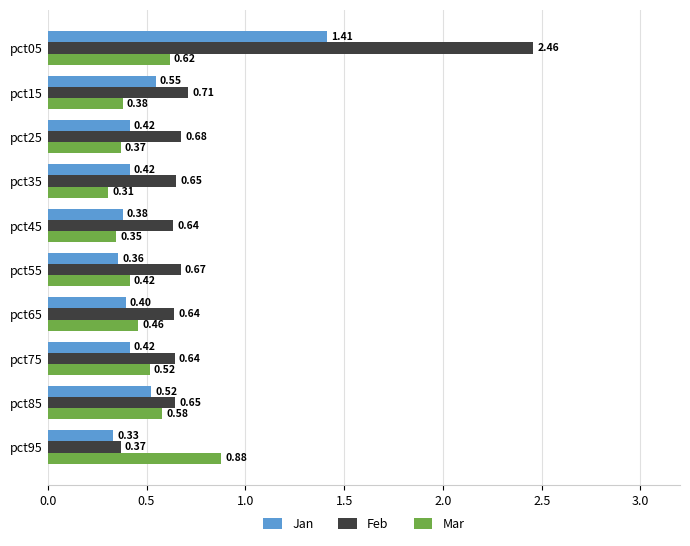

Which series changed the most between pct05 and pct75?

Feb